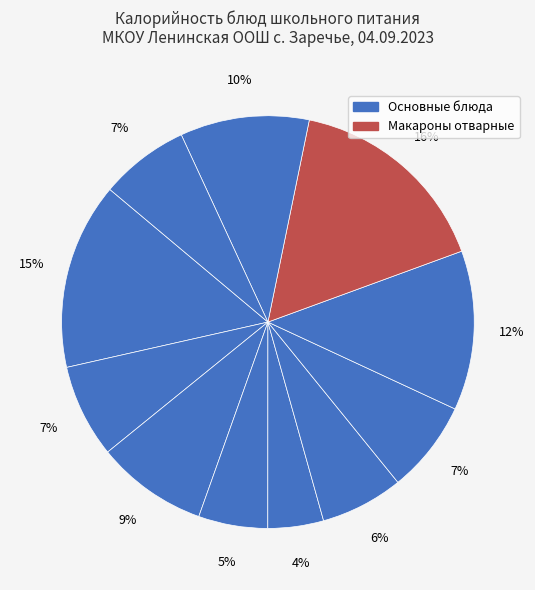

Is there any slice that represents more than half of the pie?

No